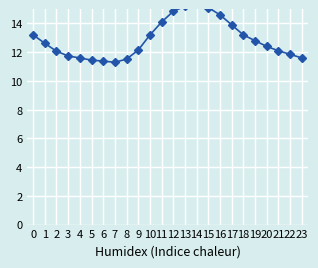

What value does the data have at 22?

11.8